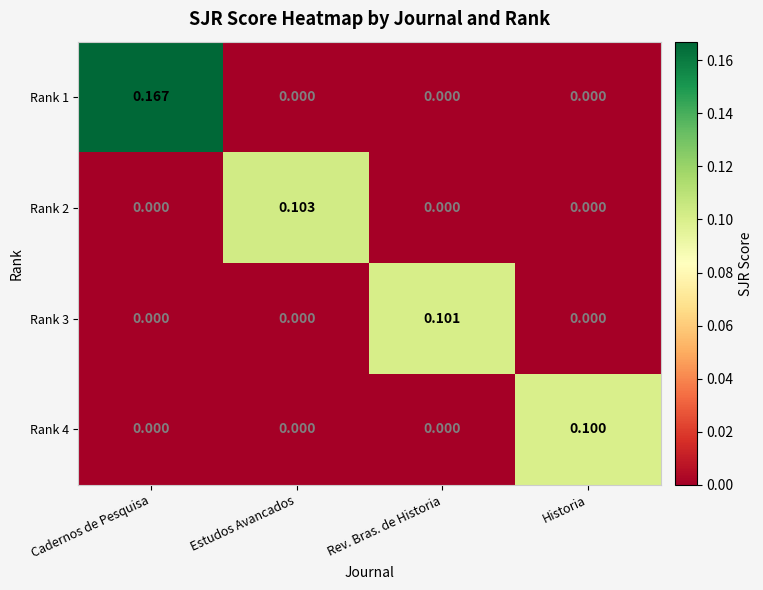

At which category is the sum across all series the highest?

Cadernos de Pesquisa